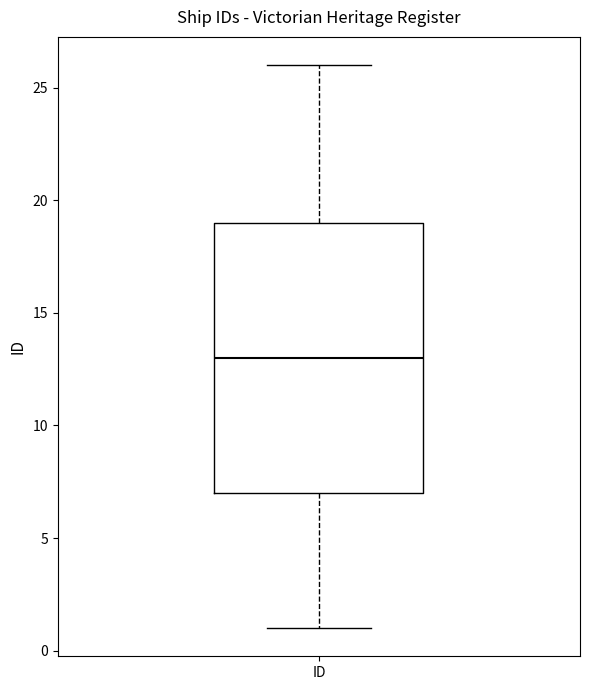

Transcribe this box plot: give where the median line is, the range the box spans, and where the two whiskers end, as read against the y-axis. The values are not printed on the chart, so give them approximately, as read against the axis.

median 13, box 7 to 19, whiskers 1 to 26